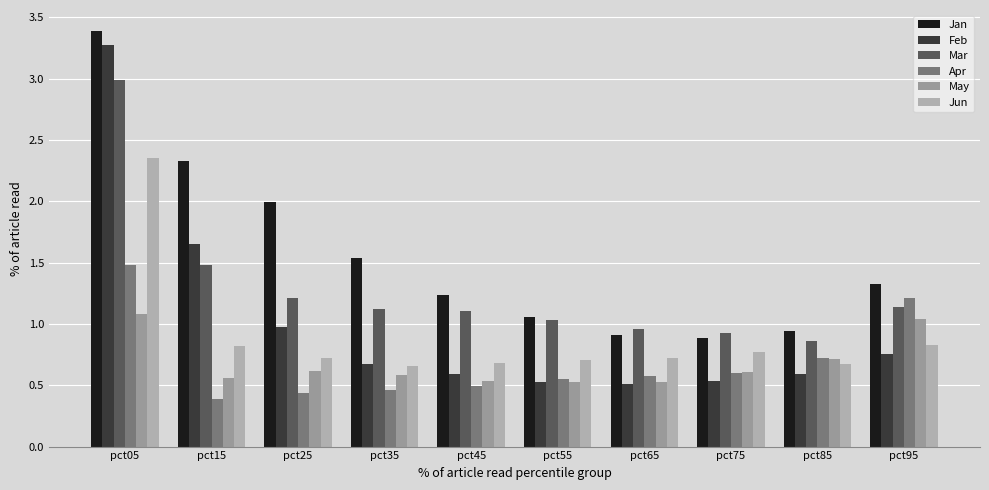

The Mar series shows 0.9 at pct75. True or false?

True